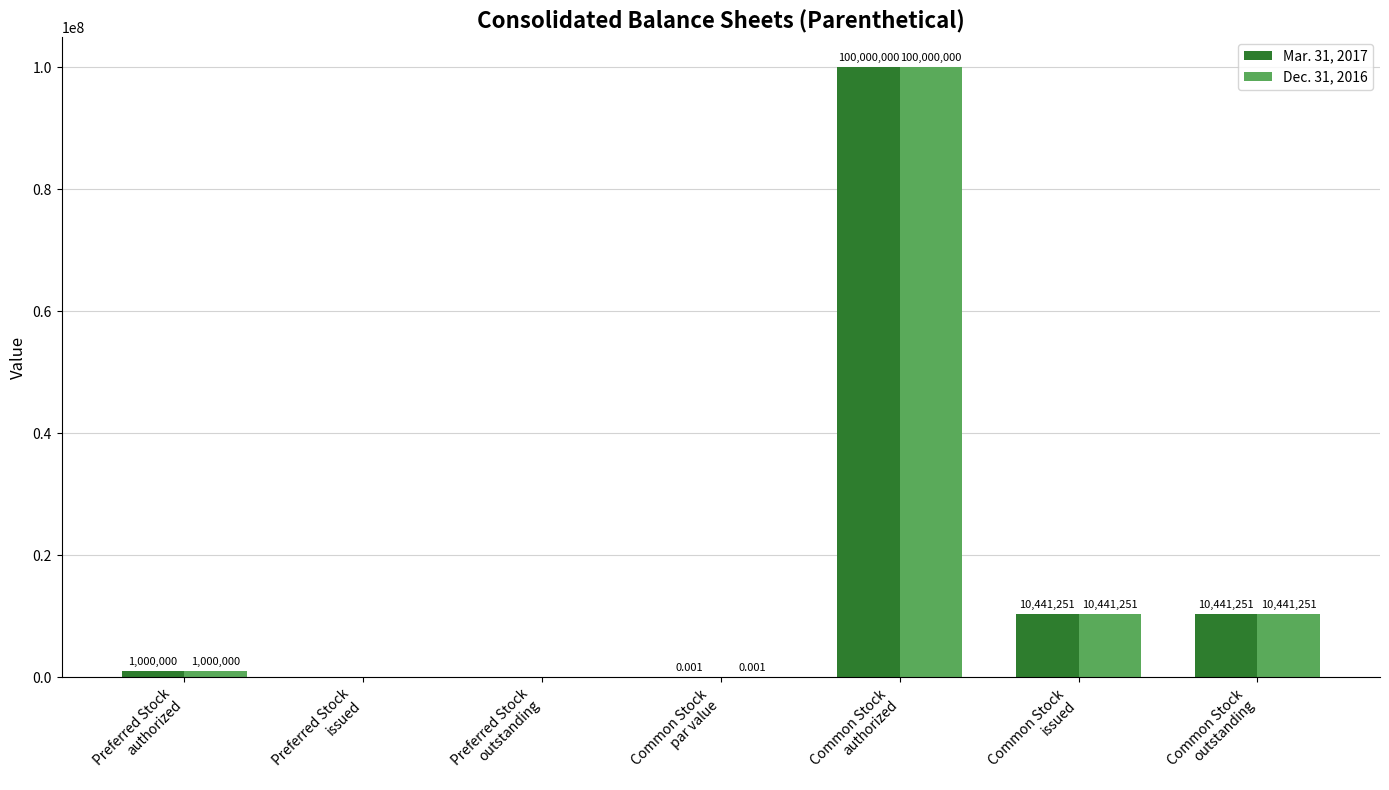

True or false: Mar. 31, 2017 has a value of 18267041.2 at Common Stock
outstanding.

False